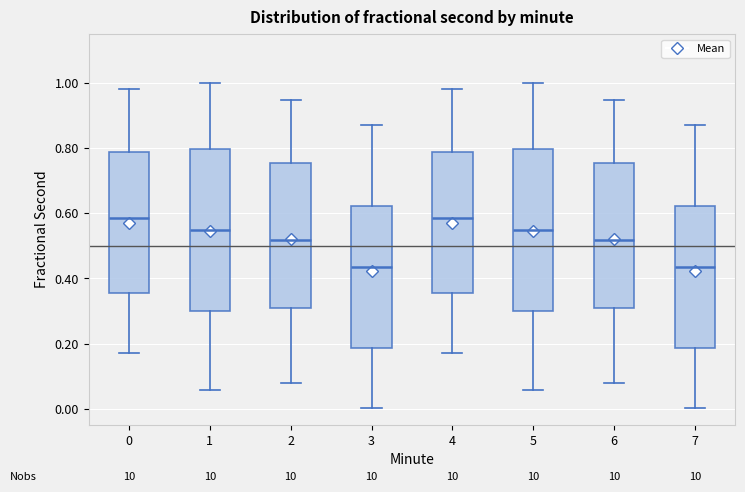

Where is the lower edge of the box at x = 1 on the y-axis? The values are not printed on the chart, so give them approximately, as read against the axis.

0.30